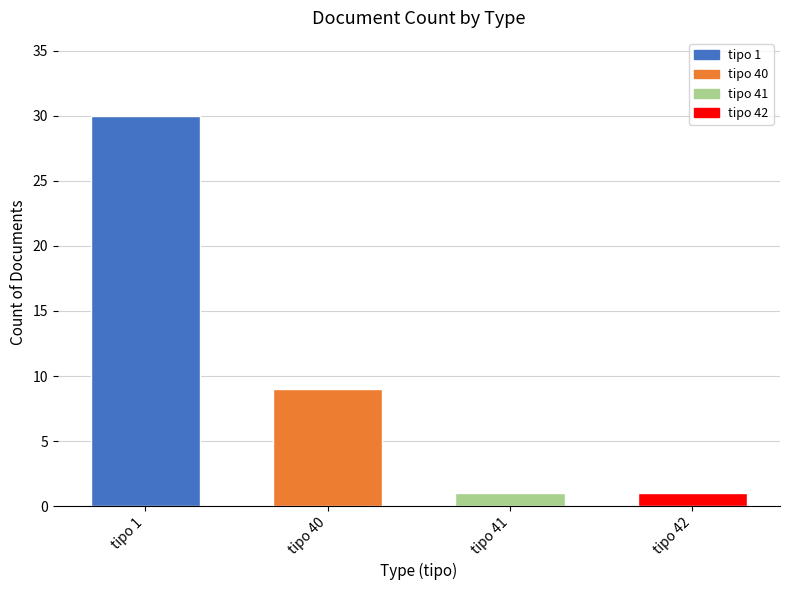

Reading left to right, what are all the values shown in this chart?

30	9	1	1